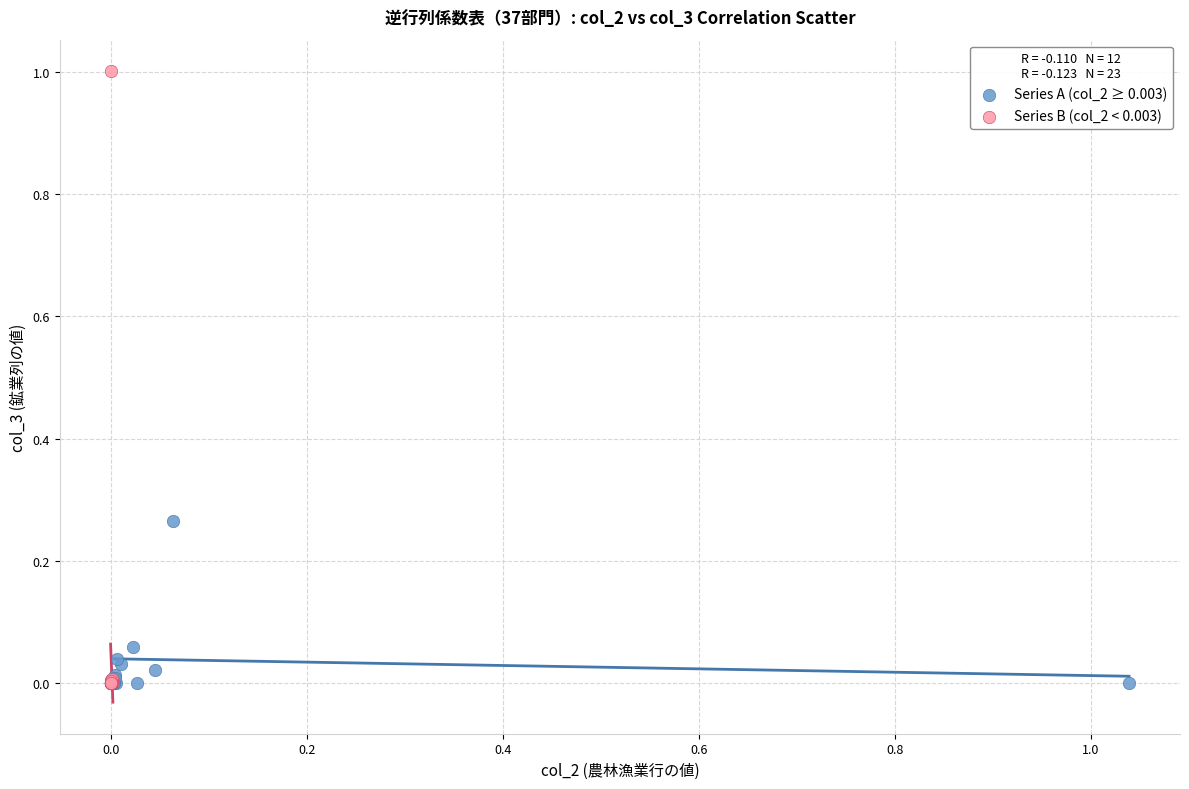

Which series has the widest spread of Y values?

Series B (col_2 < 0.003)